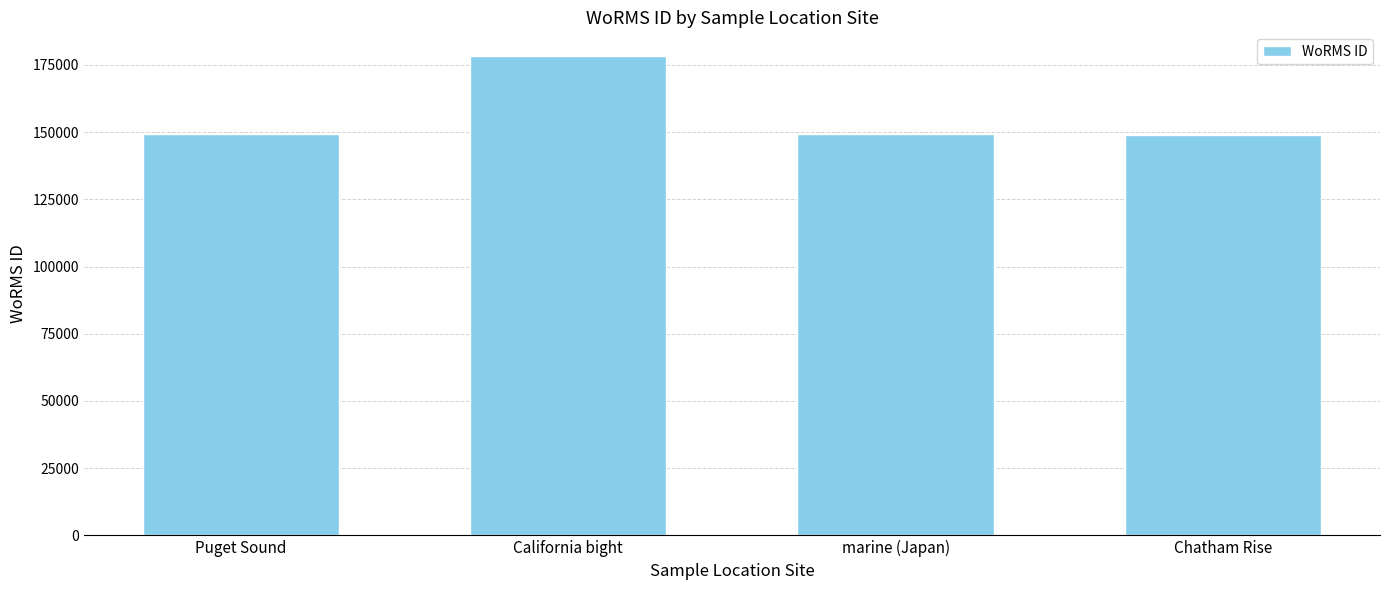

At which label is the value closest to 163596?

Puget Sound